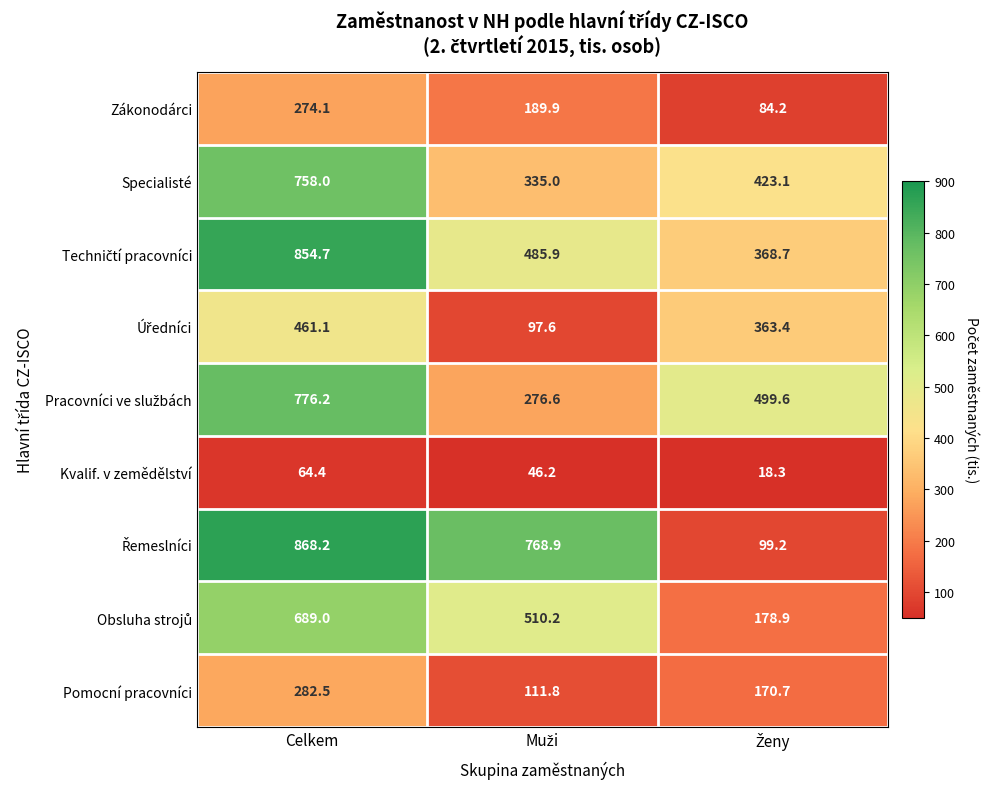

What is the difference between the highest and lowest values at Celkem?

803.8